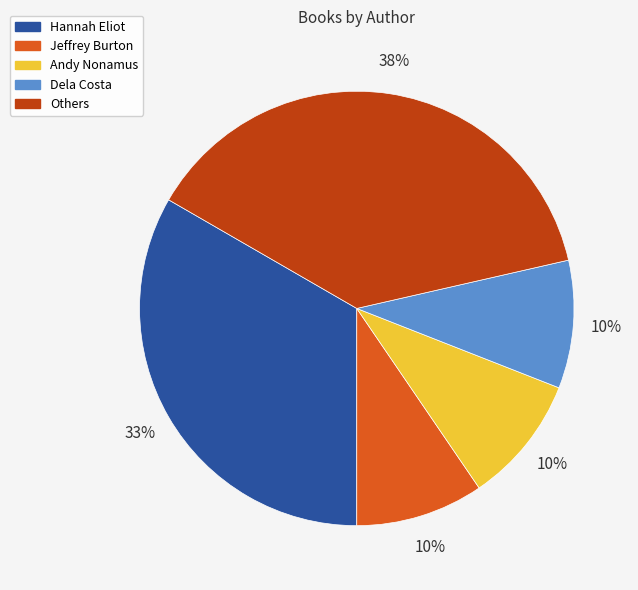

True or false: Dela Costa accounts for 24% of the total.

False